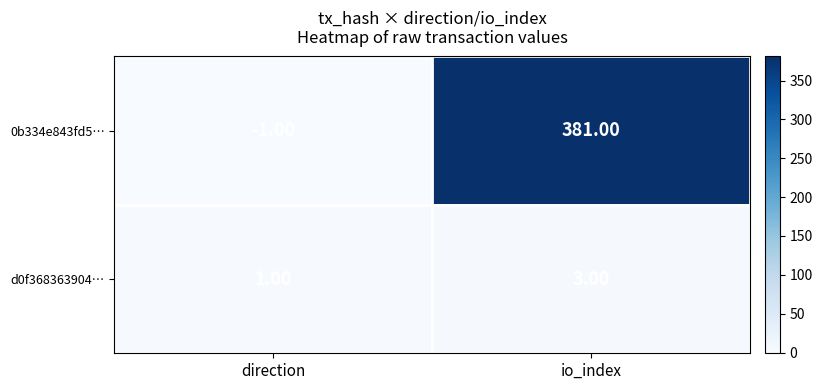

At direction, list the series in order from largest to smallest.

d0f368363904…, 0b334e843fd5…